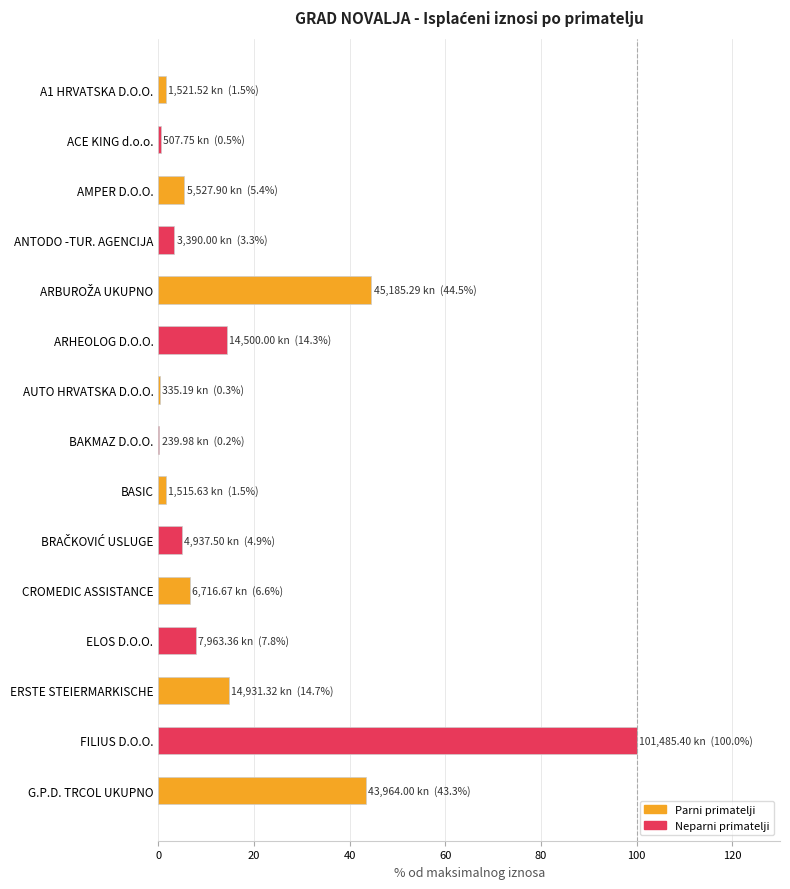

What is the sum of all values?

249.0